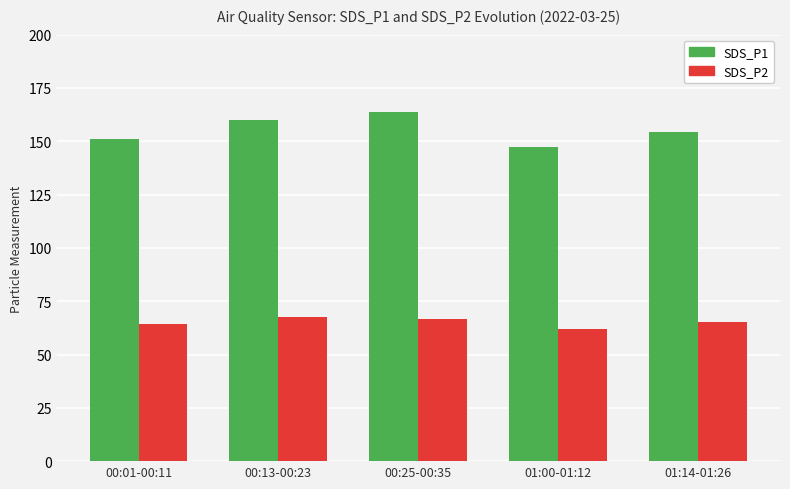

How many bars are there in each group?

2